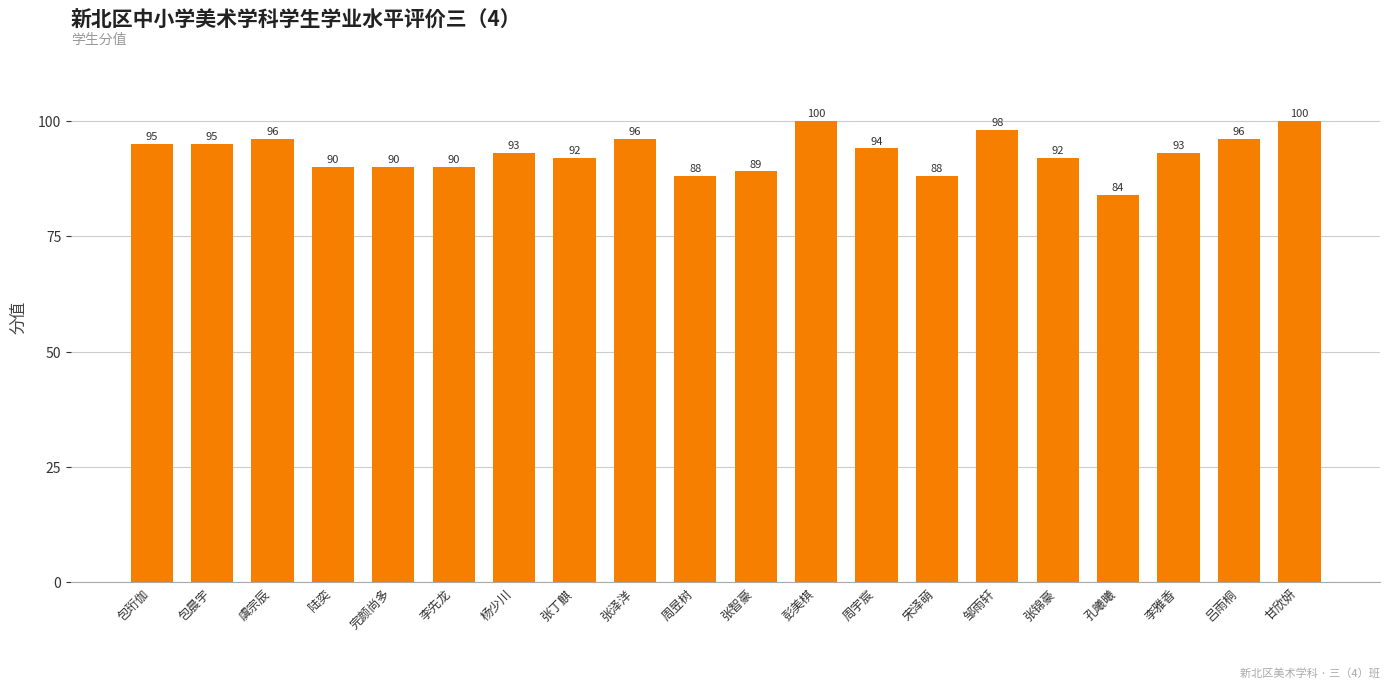

Which has a higher value, 吕雨桐 or 彭美棋?

彭美棋